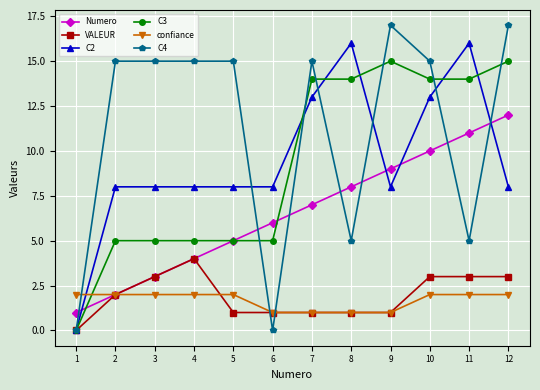

What is the greatest value displayed?

17